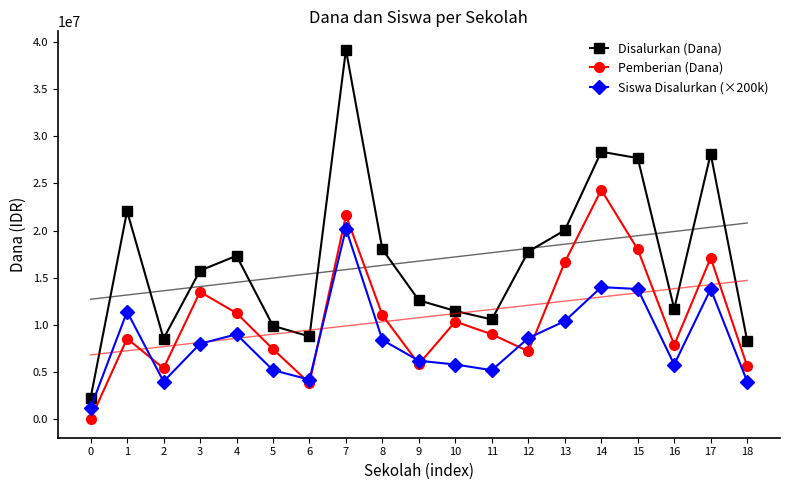

Does the chart have visible grid lines?

No